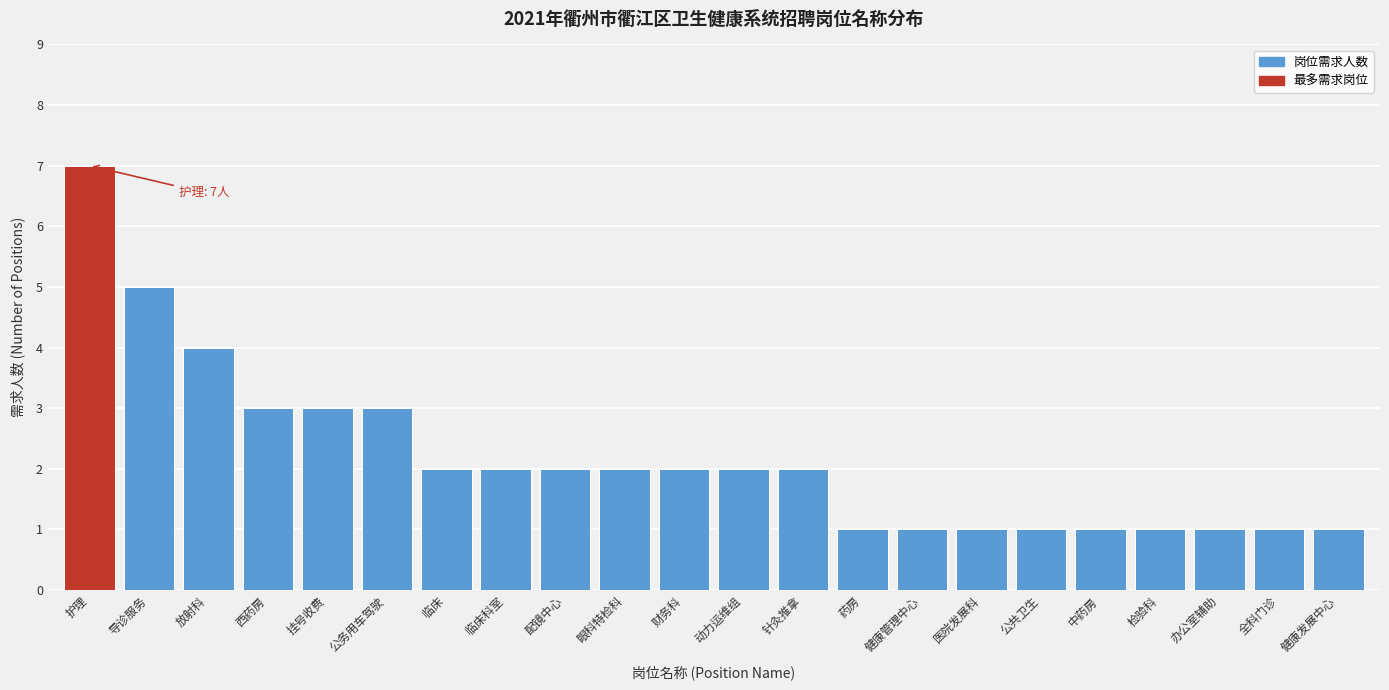

Reading left to right, extract all data points from this chart.

护理=7	导诊服务=5	放射科=4	西药房=3	挂号收费=3	公务用车驾驶=3	临床=2	临床科室=2	配镜中心=2	眼科特检科=2	财务科=2	动力运维组=2	针灸推拿=2	药房=1	健康管理中心=1	医院发展科=1	公共卫生=1	中药房=1	检验科=1	办公室辅助=1	全科门诊=1	健康发展中心=1